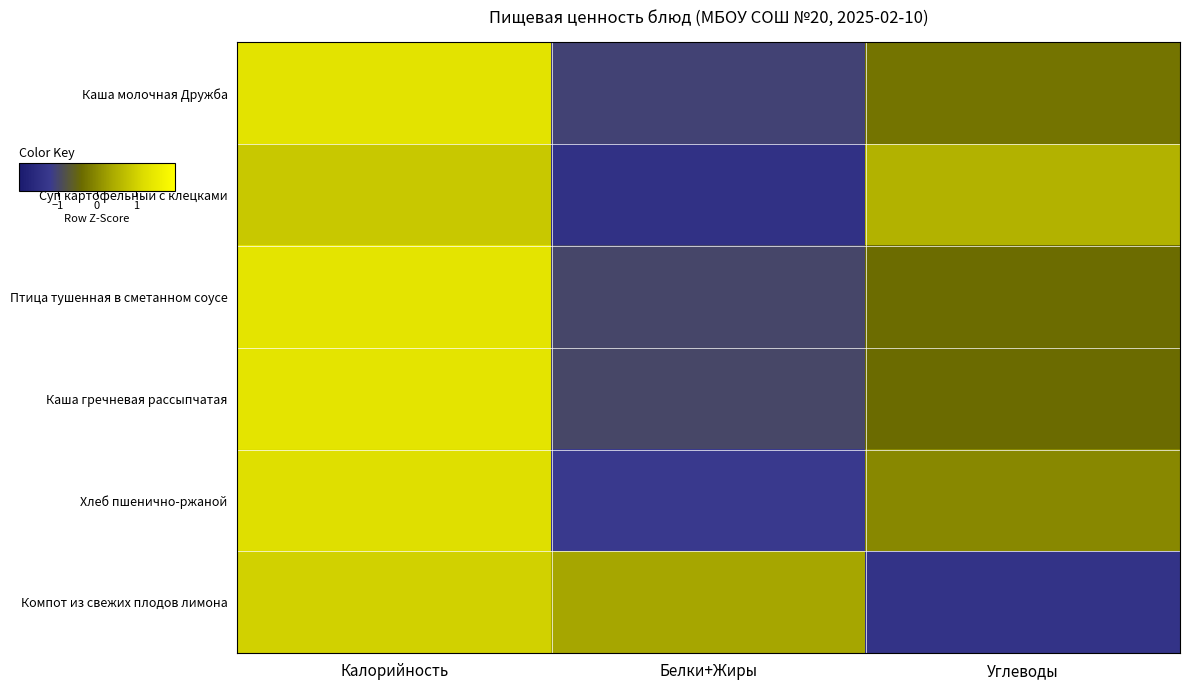

What is the maximum value shown in the chart?

1.4